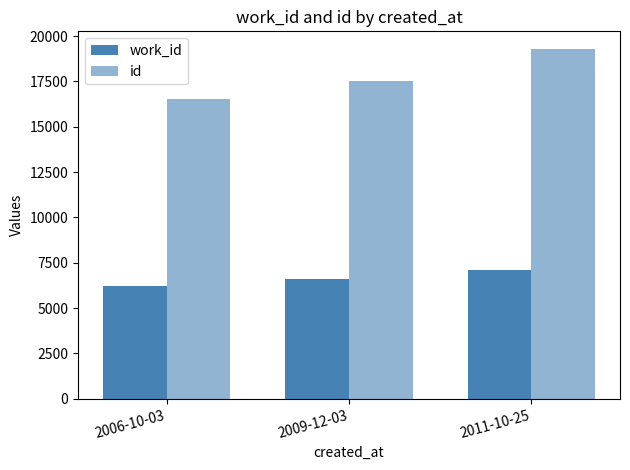

At which label does id reach its peak?

2011-10-25